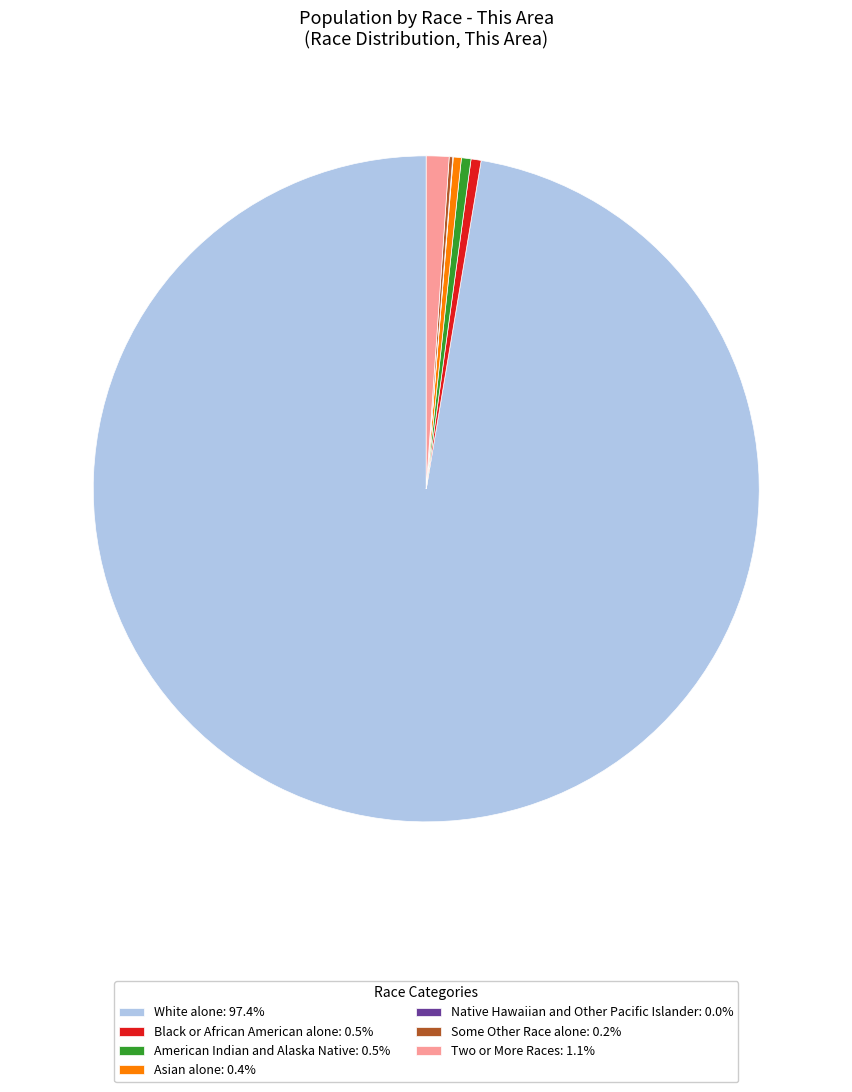

Does White alone: 97.4% represent more than half of the total?

Yes